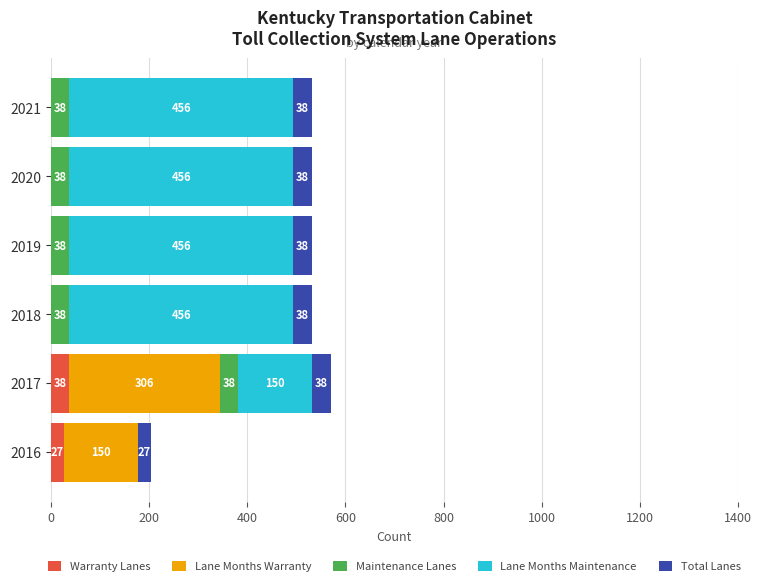

Is it true that Warranty Lanes equals 0 at 2019?

True